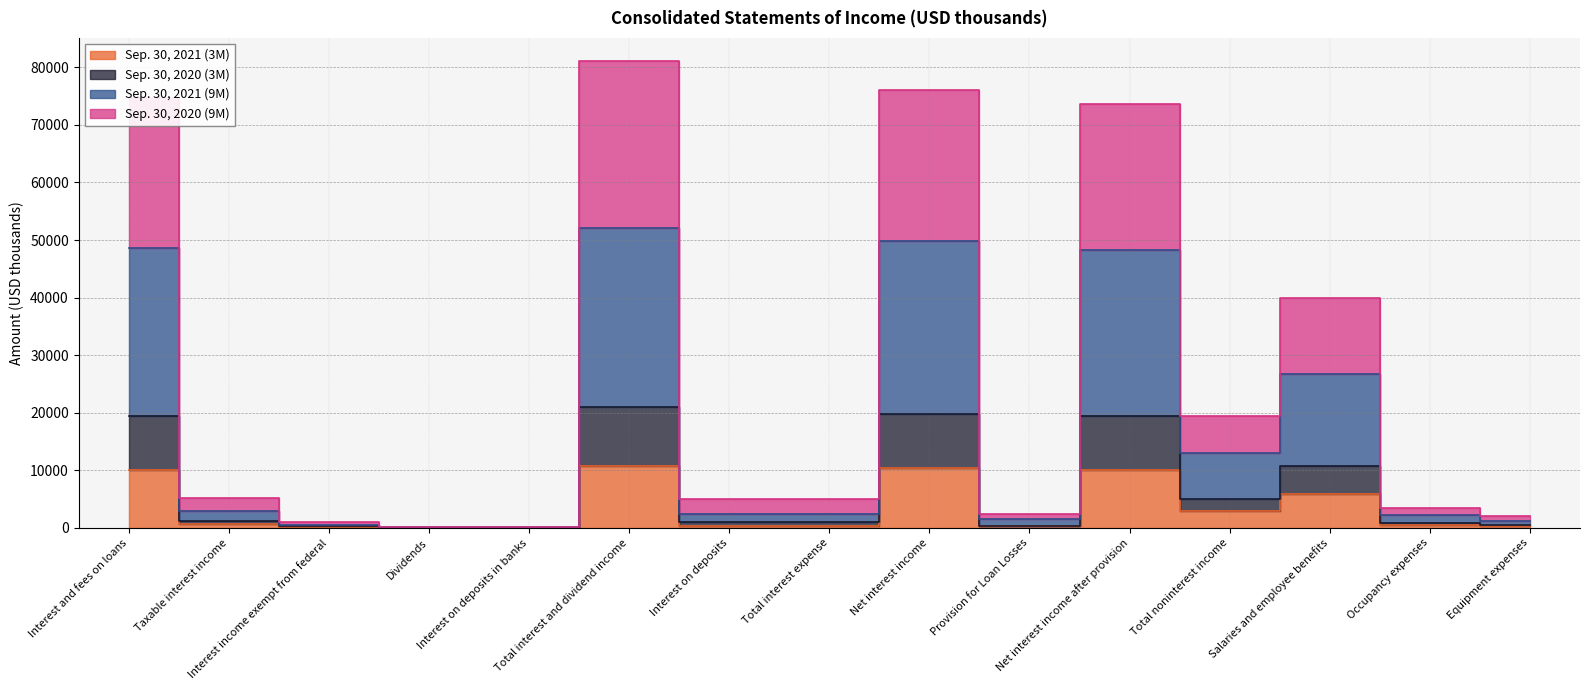

List the labels in order of Sep. 30, 2021 (9M) value, largest first.

Total interest and dividend income, Net interest income, Interest and fees on loans, Net interest income after provision, Salaries and employee benefits, Total noninterest income, Taxable interest income, Interest on deposits, Total interest expense, Occupancy expenses, Provision for Loan Losses, Equipment expenses, Interest income exempt from federal, Interest on deposits in banks, Dividends